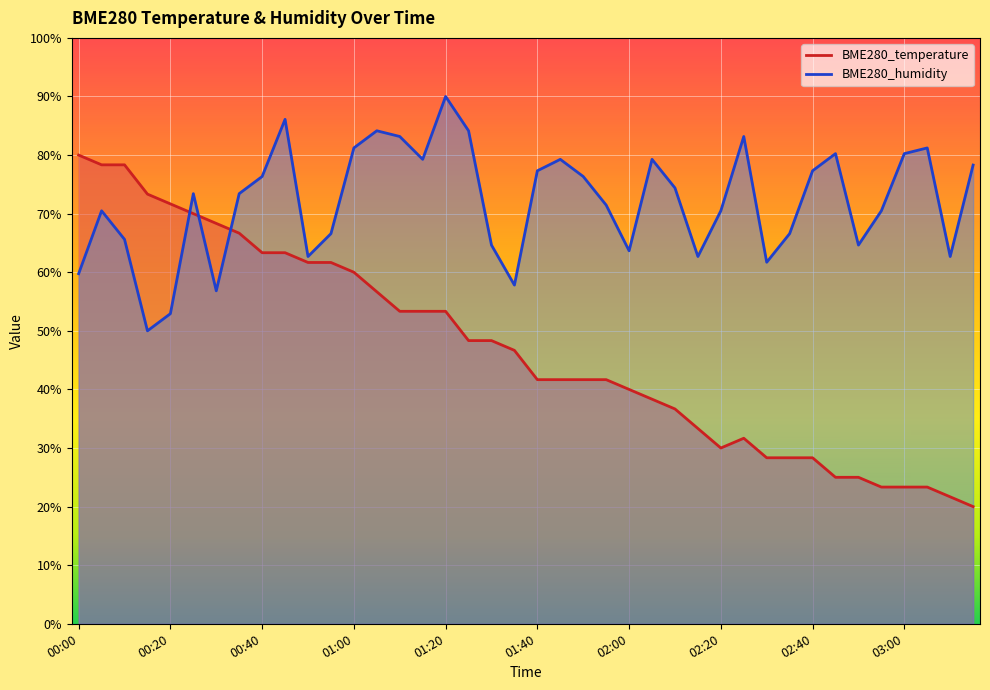

How many times do BME280_temperature and BME280_humidity cross each other?

3